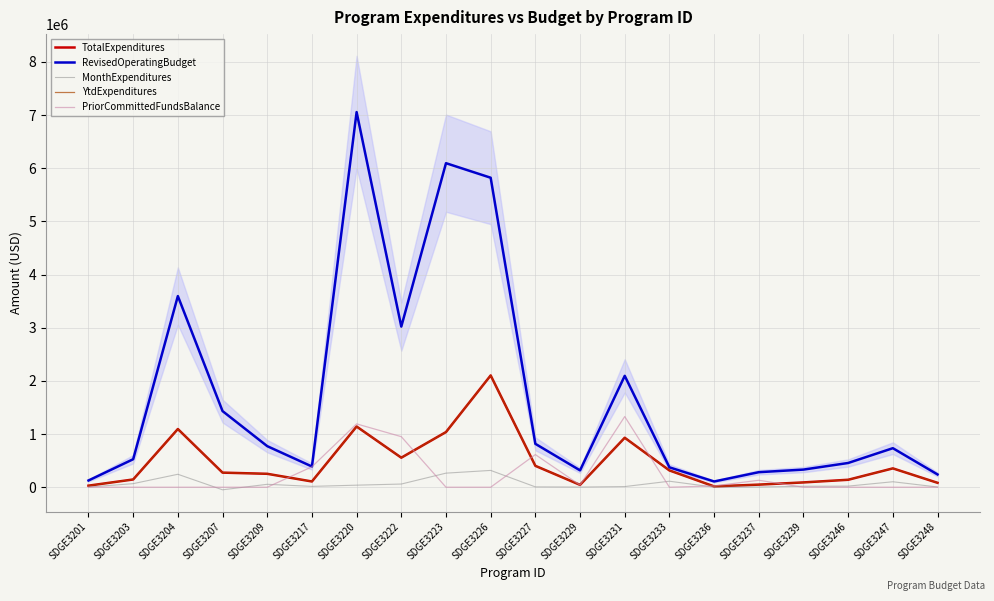

In MonthExpenditures, how many points are higher than both neighbors (excluding endpoints)?

5